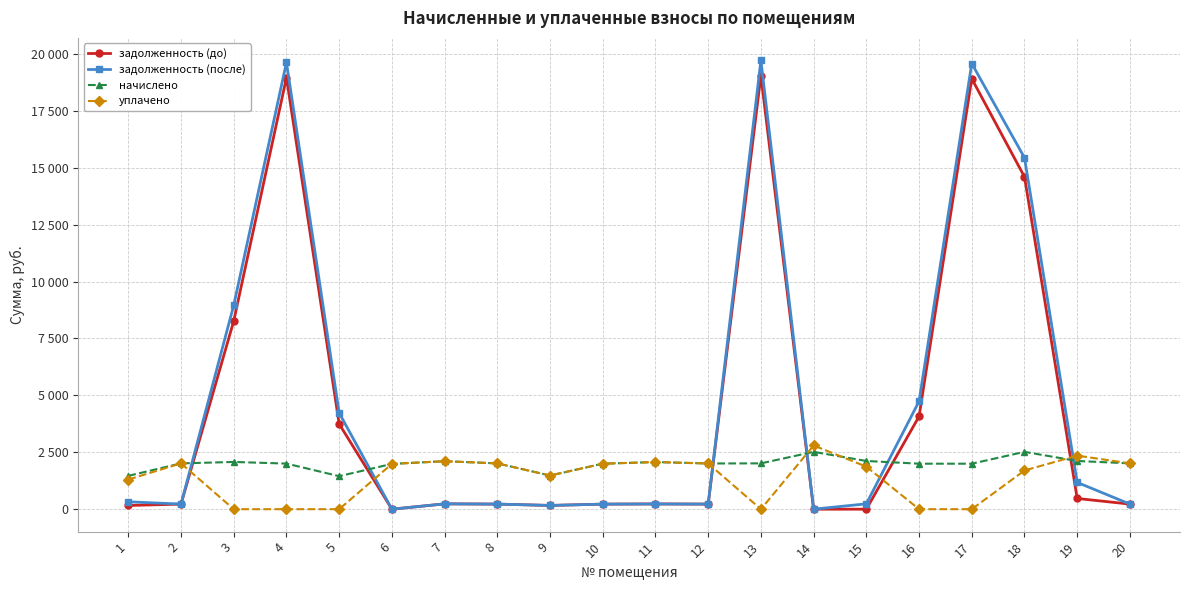

In задолженность (после), how many points are lower than both neighbors (excluding endpoints)?

5